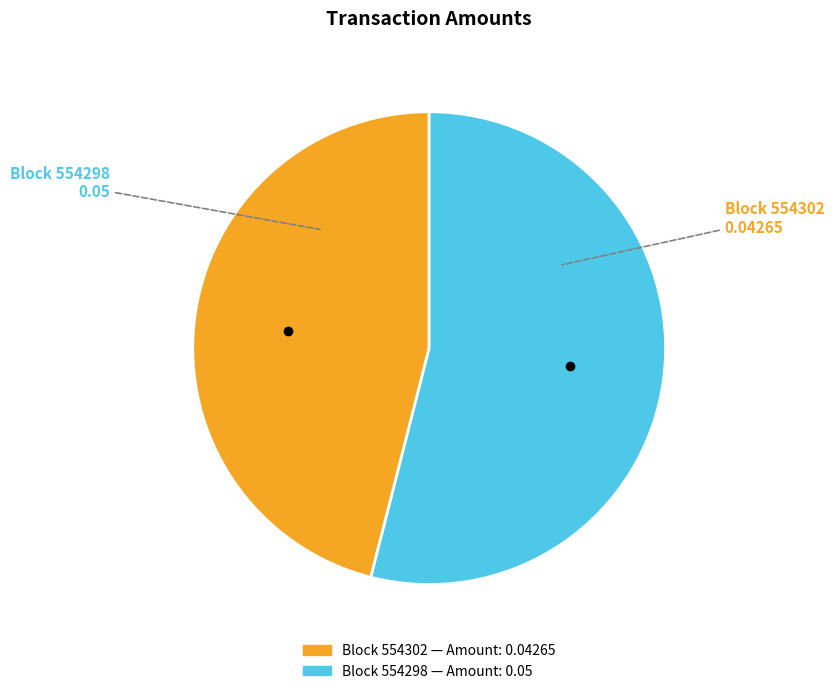

Does any single category account for the majority?

Yes